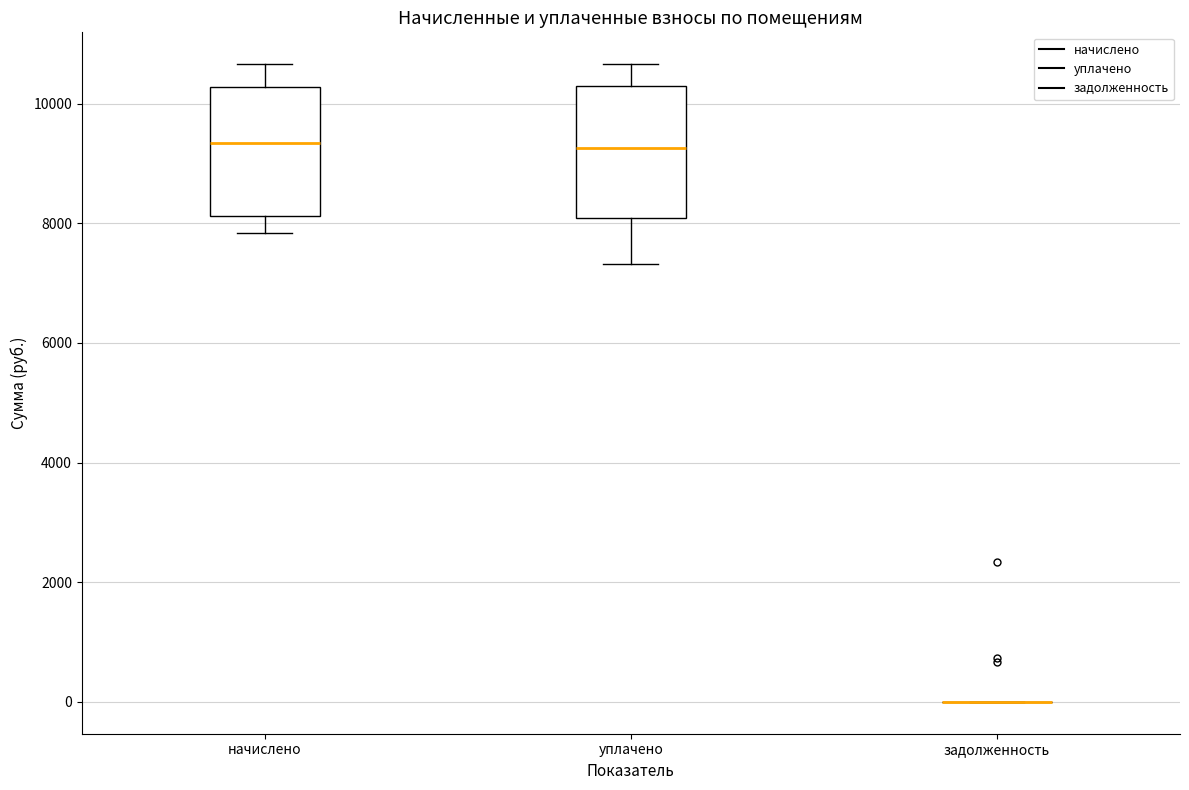

Reading left to right, read every box against the y-axis: the position of its median line, the range the box covers, and the ends of its whiskers. The values are not printed on the chart, so give them approximately, as read against the axis.

начислено: median 9400, box 8200 to 10200, whiskers 7800 to 10600
уплачено: median 9200, box 8000 to 10400, whiskers 7400 to 10600
задолженность: box collapsed to a line at 0, whiskers 0 to 0